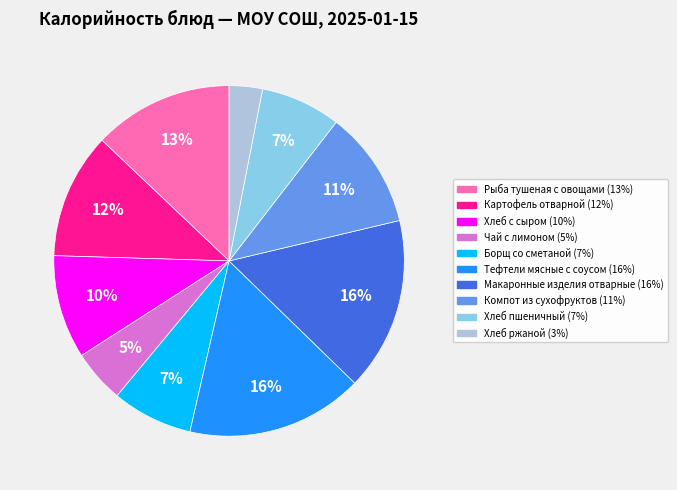

To the nearest percent, what is the difference between the largest and smallest slice percentages?

13%